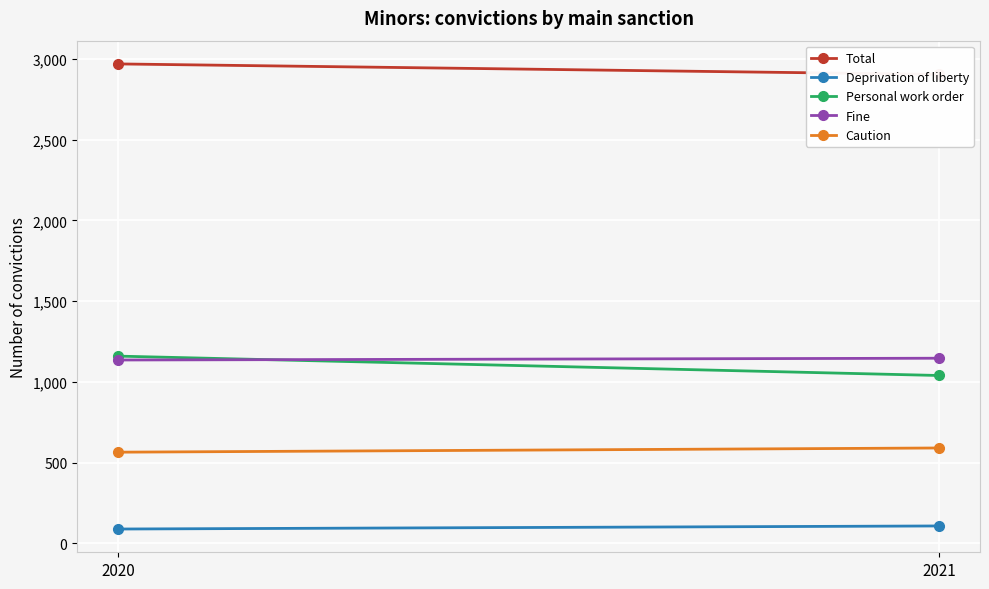

What are all the series names shown in the legend?

Total, Deprivation of liberty, Personal work order, Fine, Caution